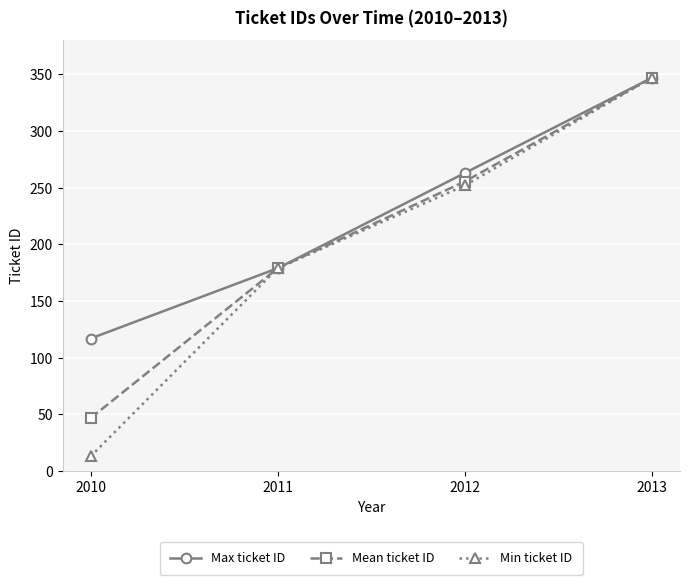

What is the maximum value for Mean ticket ID?

347.0